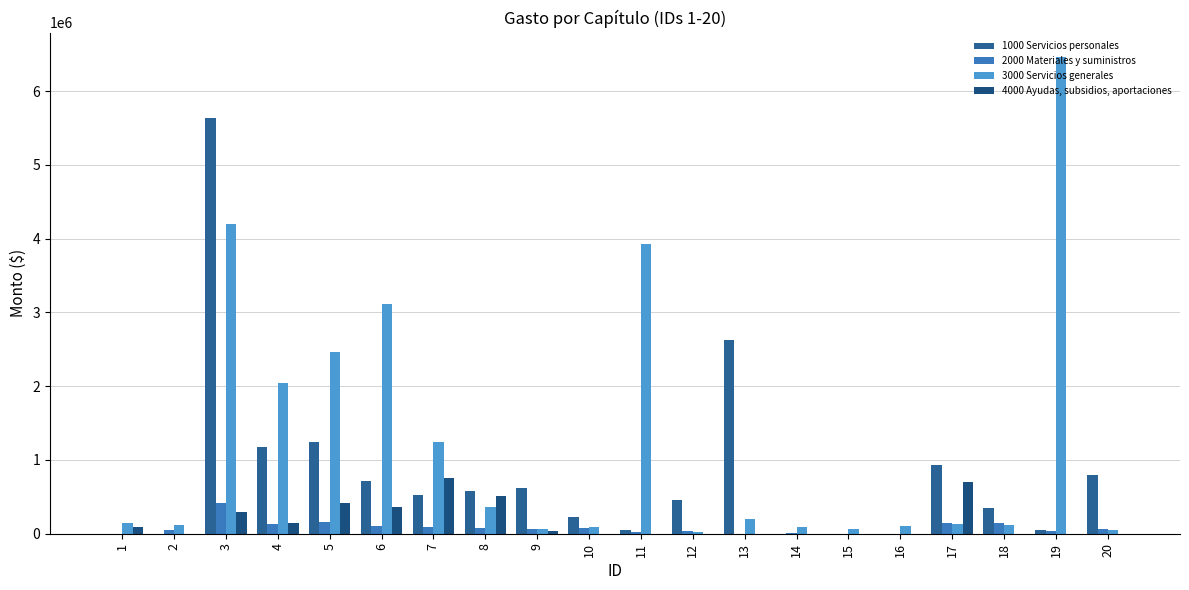

What is the average value of the 1000 Servicios personales series?

798767.4